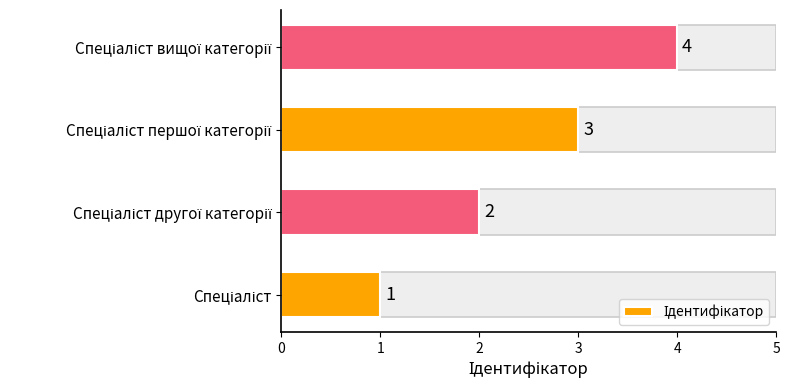

What is the maximum value shown in the chart?

4